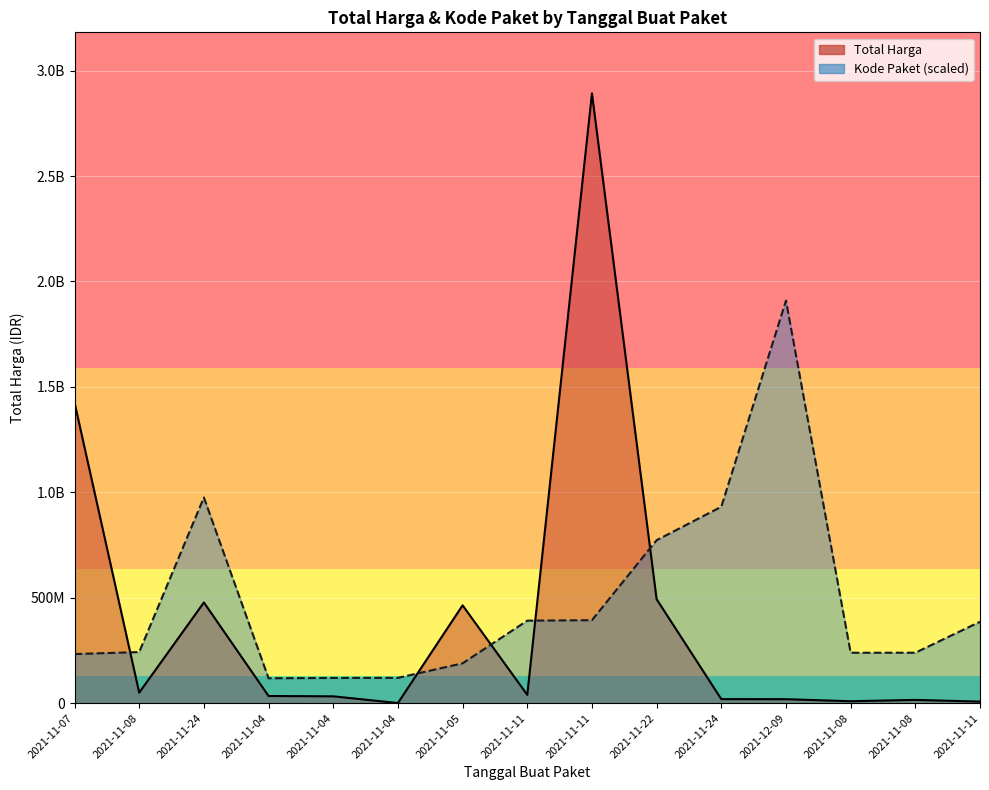

At 2021-11-07, list the series in order from smallest to largest.

Kode Paket, Total Harga